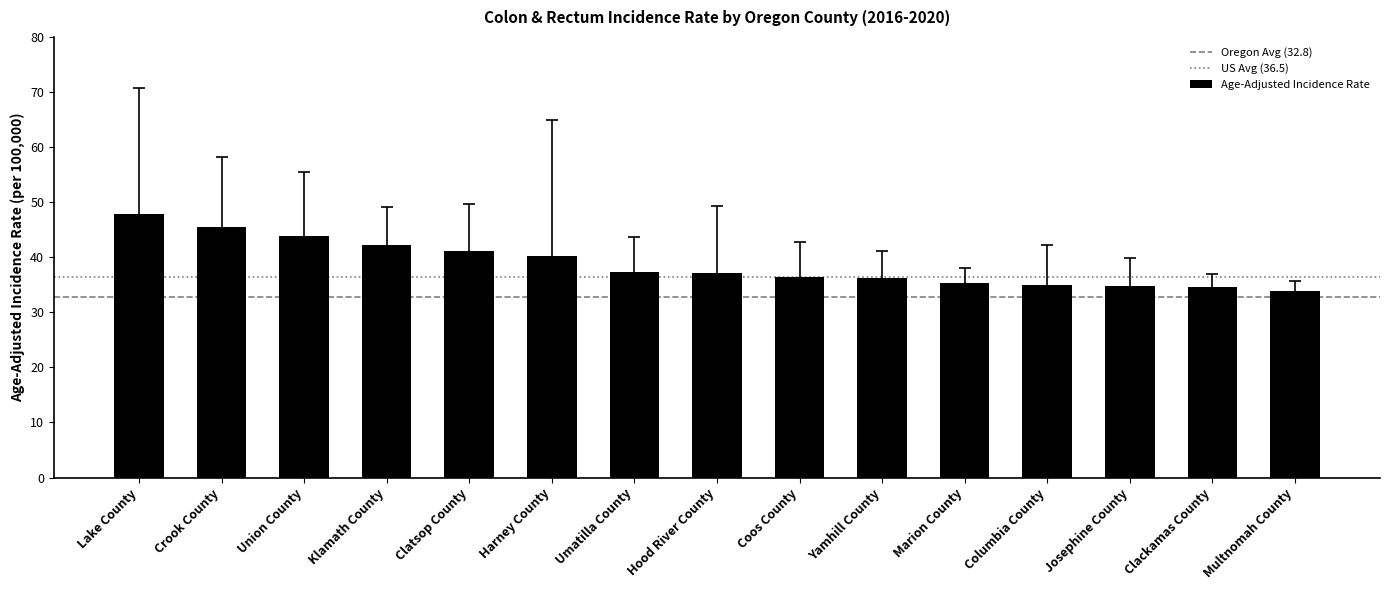

How many values exceed 37?

8